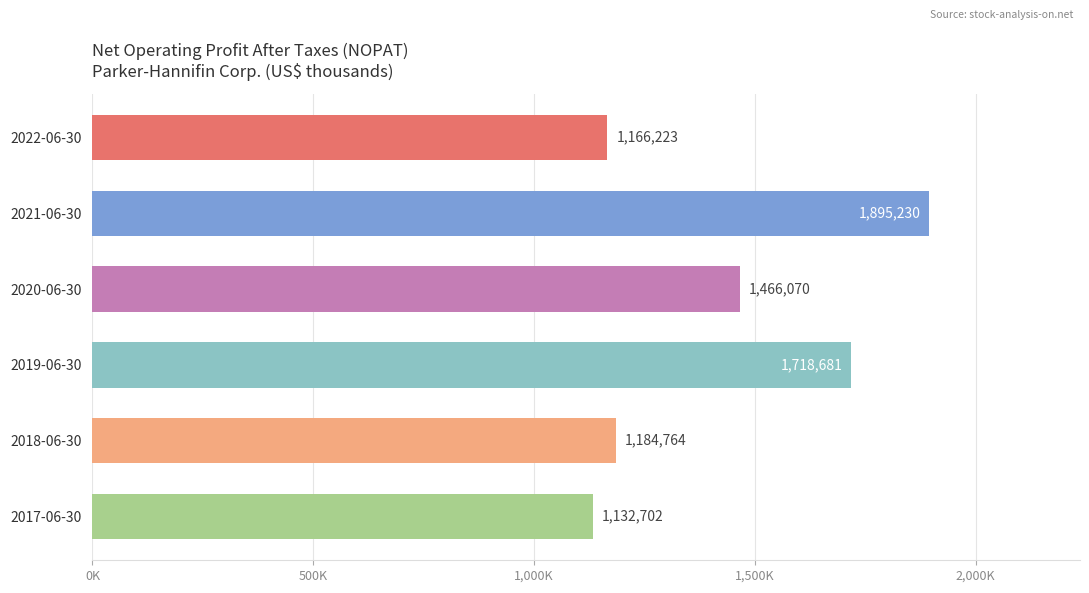

Are the bars horizontal?

Yes